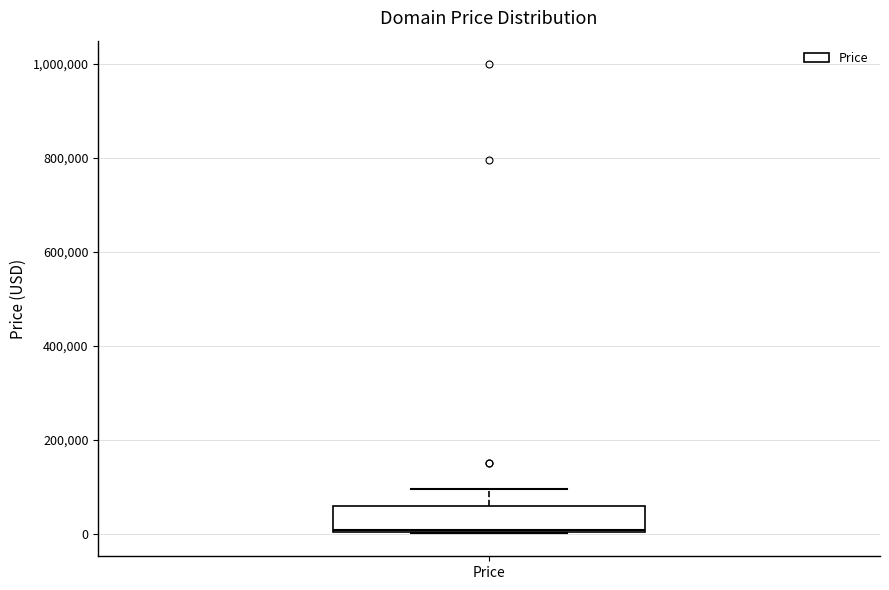

Transcribe this box plot: give where the median line is, the range the box spans, and where the two whiskers end, as read against the y-axis. The values are not printed on the chart, so give them approximately, as read against the axis.

median 0, box 0 to 60000, whiskers 0 to 100000